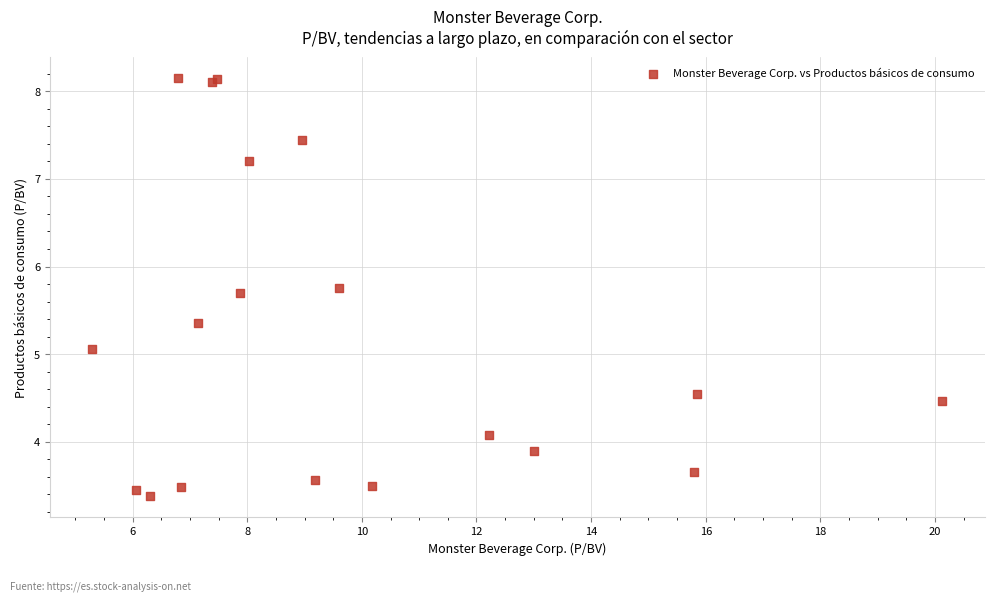

What Y value in the scatter plot is closest to 5?

5.1